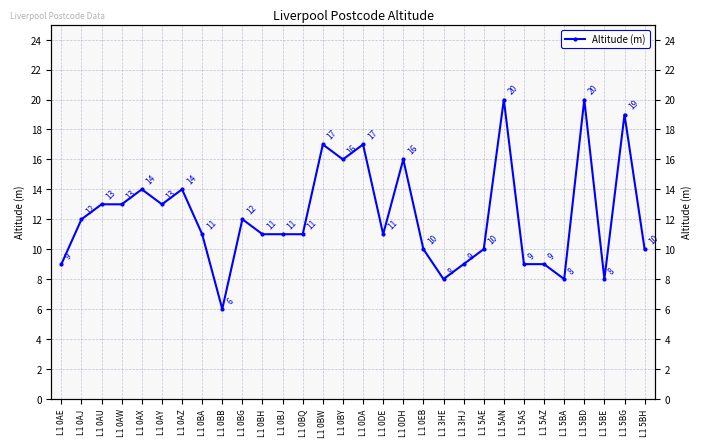

Reading left to right, list all the values displayed in this chart.

L1 0AE=9	L1 0AJ=12	L1 0AU=13	L1 0AW=13	L1 0AX=14	L1 0AY=13	L1 0AZ=14	L1 0BA=11	L1 0BB=6	L1 0BG=12	L1 0BH=11	L1 0BJ=11	L1 0BQ=11	L1 0BW=17	L1 0BY=16	L1 0DA=17	L1 0DE=11	L1 0DH=16	L1 0EB=10	L1 3HE=8	L1 3HJ=9	L1 5AE=10	L1 5AN=20	L1 5AS=9	L1 5AZ=9	L1 5BA=8	L1 5BD=20	L1 5BE=8	L1 5BG=19	L1 5BH=10